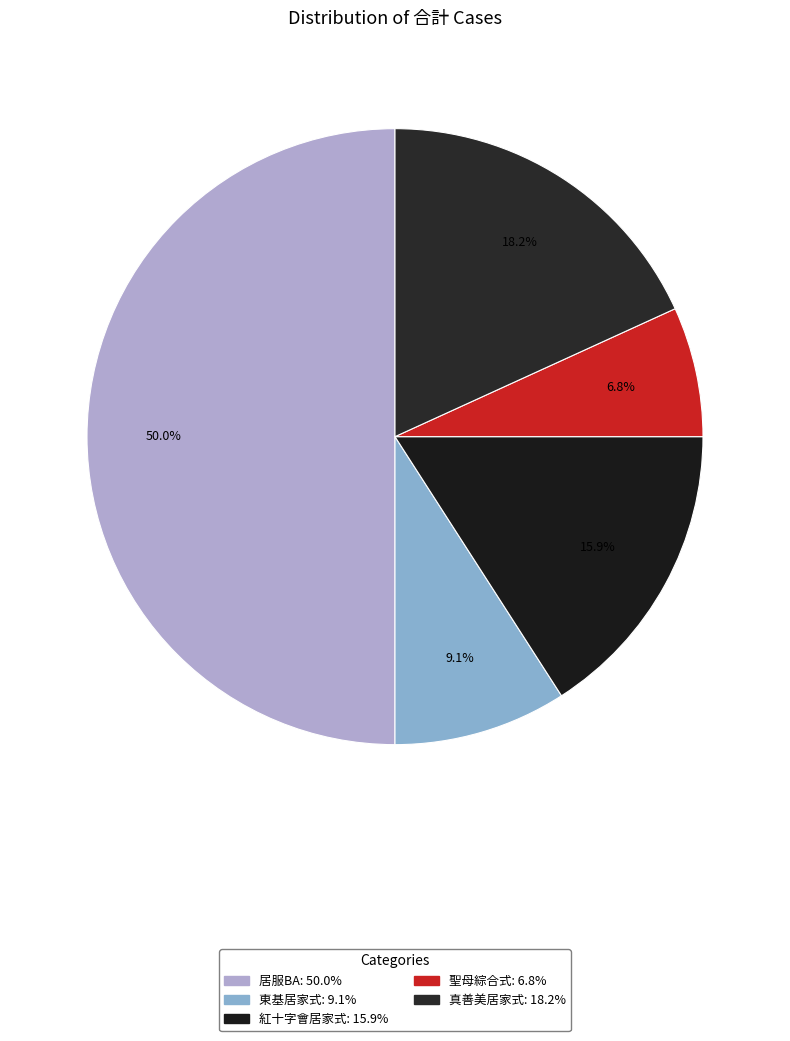

How many segments does this pie chart have?

5